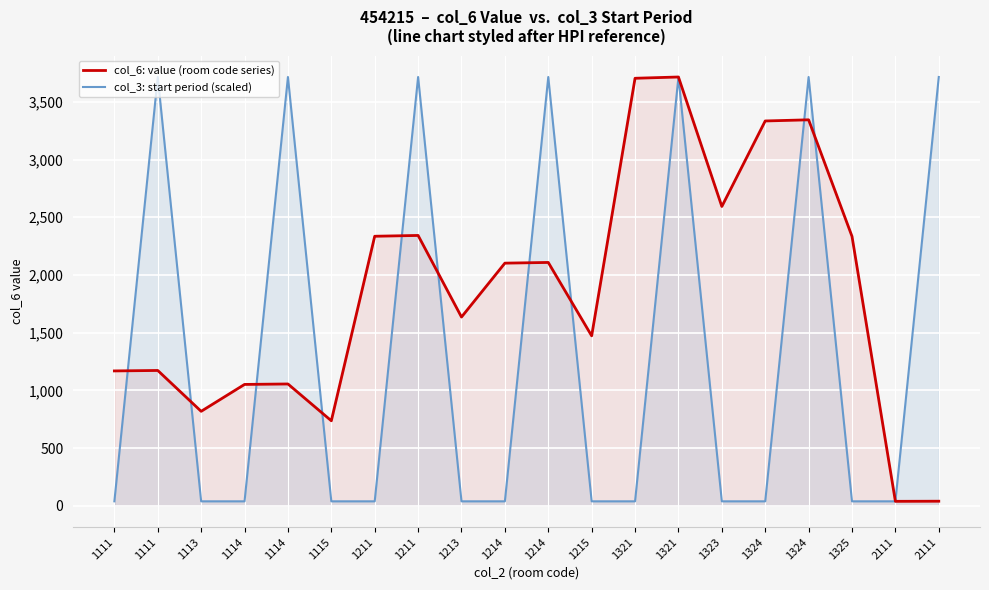

What is the average value of the col_3: start period (scaled) series?

1324.9